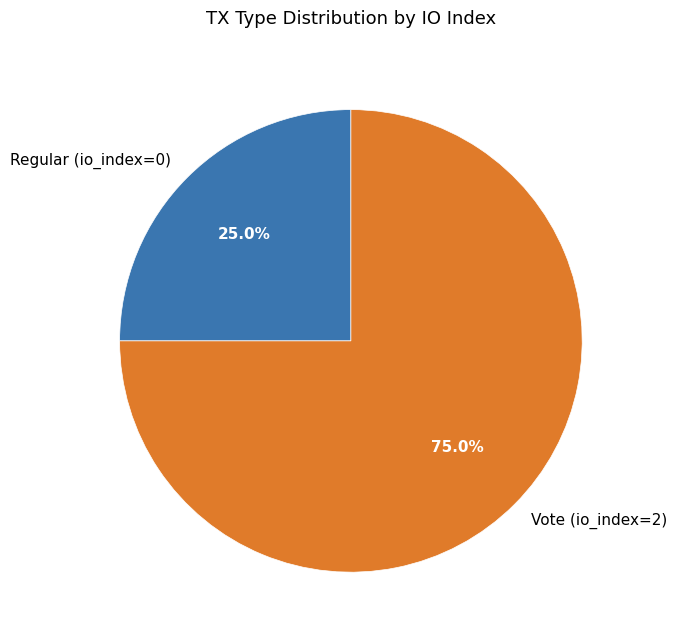

Combined, do Regular and Vote account for over 50%?

Yes